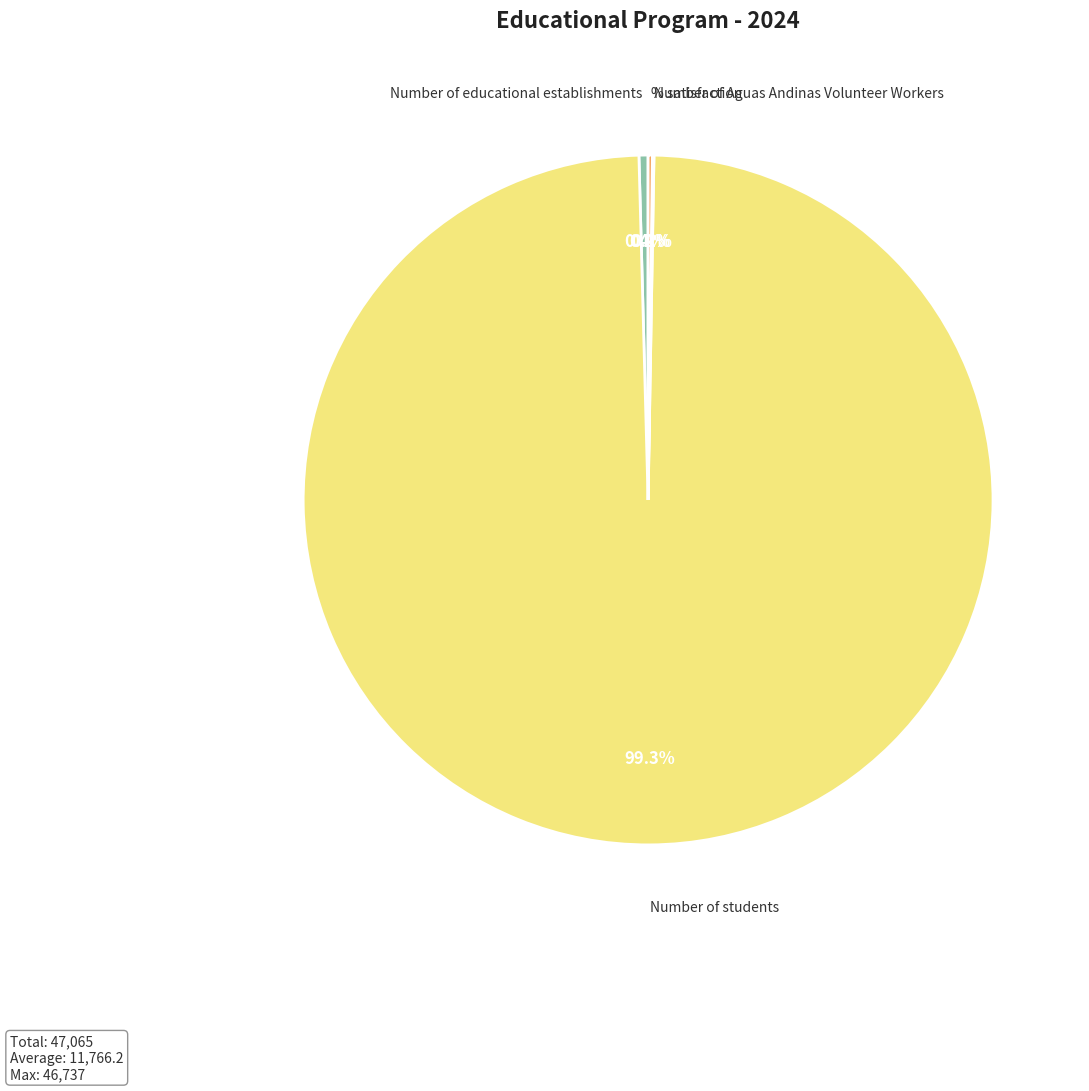

Which category has the biggest portion of the pie?

Number of students